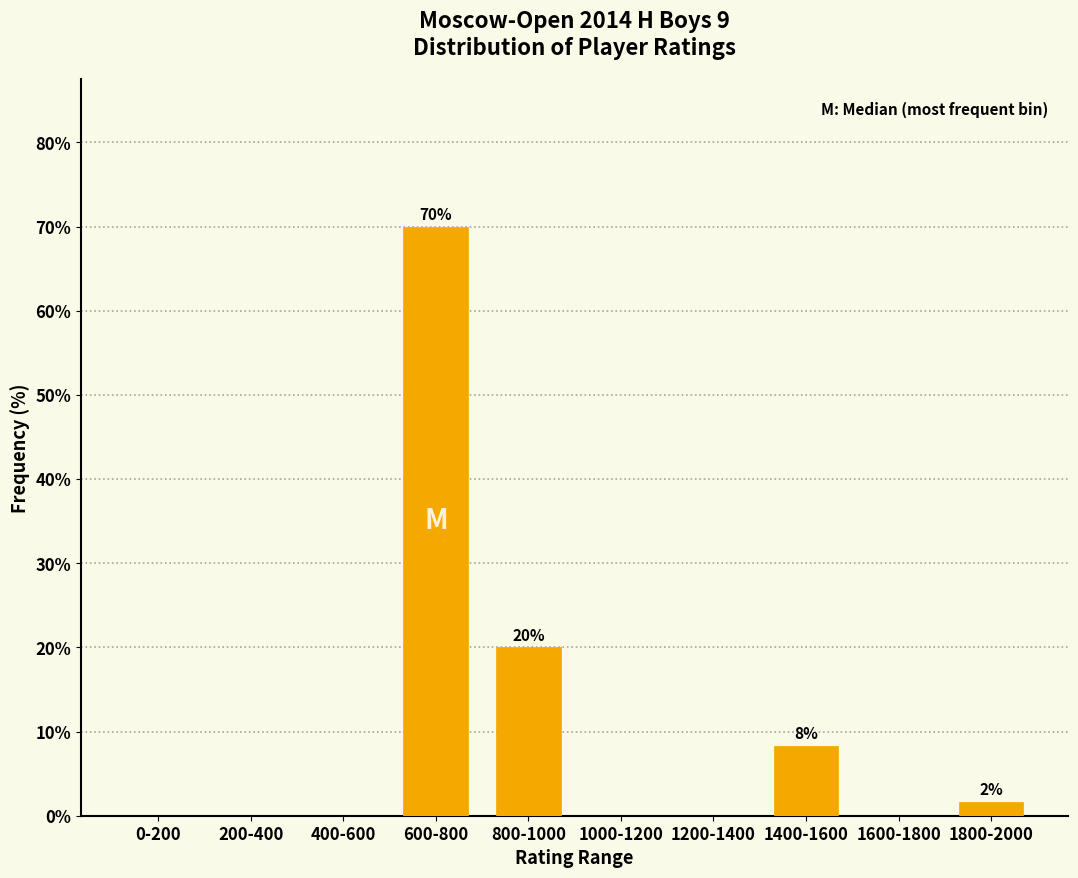

Reading left to right, transcribe all the data shown in this chart.

0-200=0.0	200-400=0.0	400-600=0.0	600-800=70.0	800-1000=20.0	1000-1200=0.0	1200-1400=0.0	1400-1600=8.3	1600-1800=0.0	1800-2000=1.7